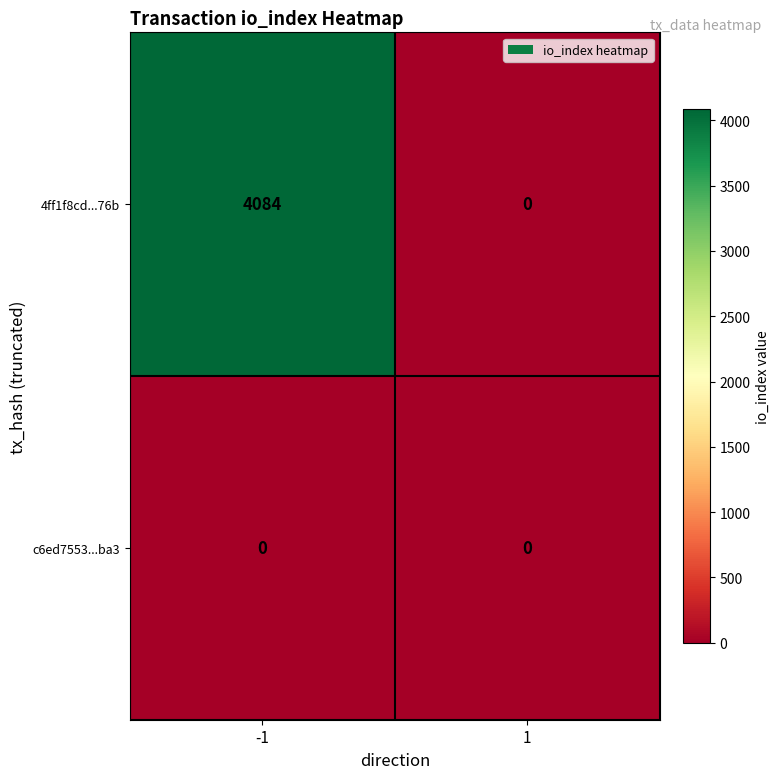

Rank the series by their maximum value, from highest to lowest.

4ff1f8cd...76b, c6ed7553...ba3